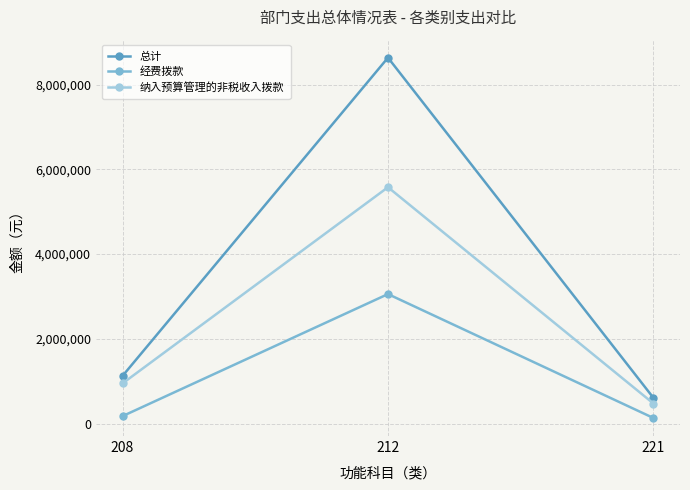

Is the value of 纳入预算管理的非税收入拨款 at 208 greater than the value of 总计 at 221?

Yes